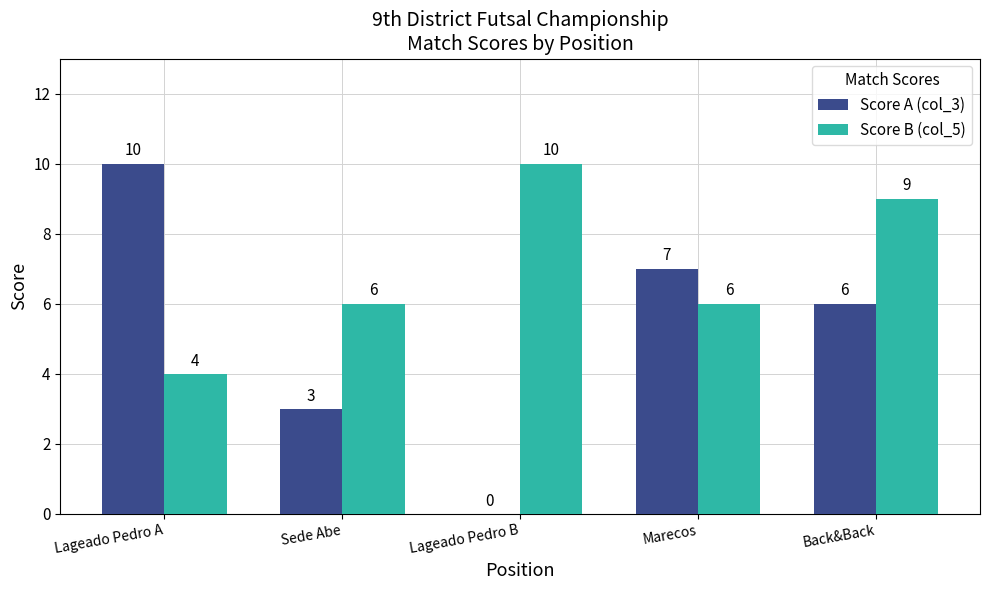

Which category has the highest value in the Score B (col_5) series?

Lageado Pedro B